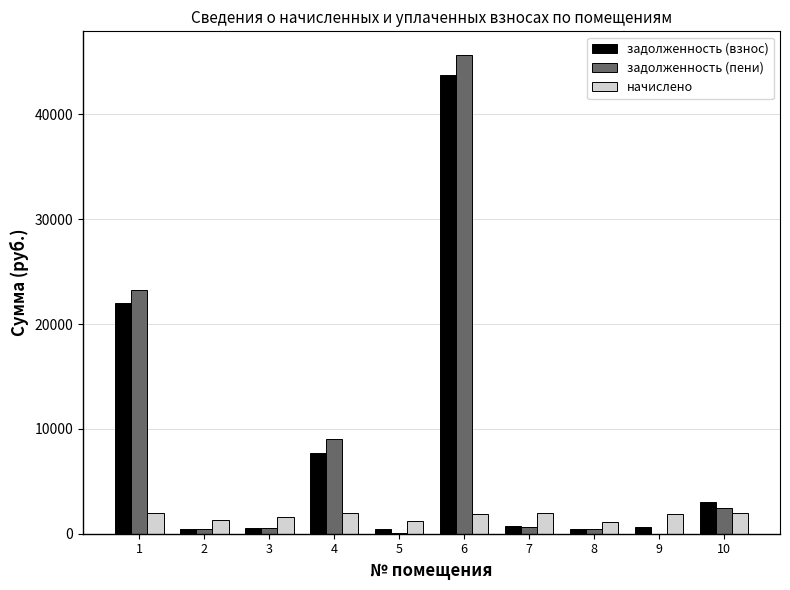

What is the total value across all series at 1?

47222.9